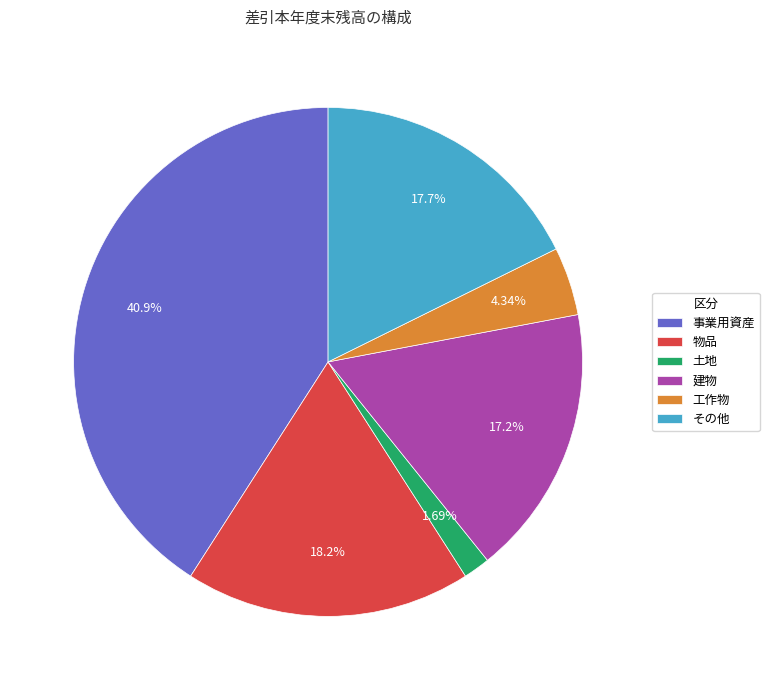

How many slices are in this pie chart?

6